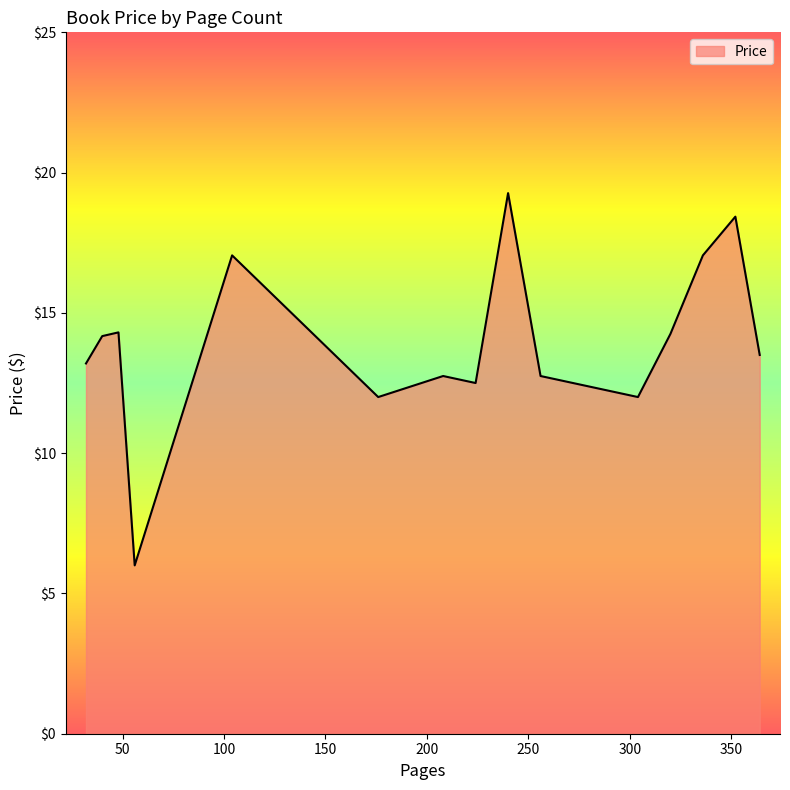

What is the maximum value shown in the chart?

19.3